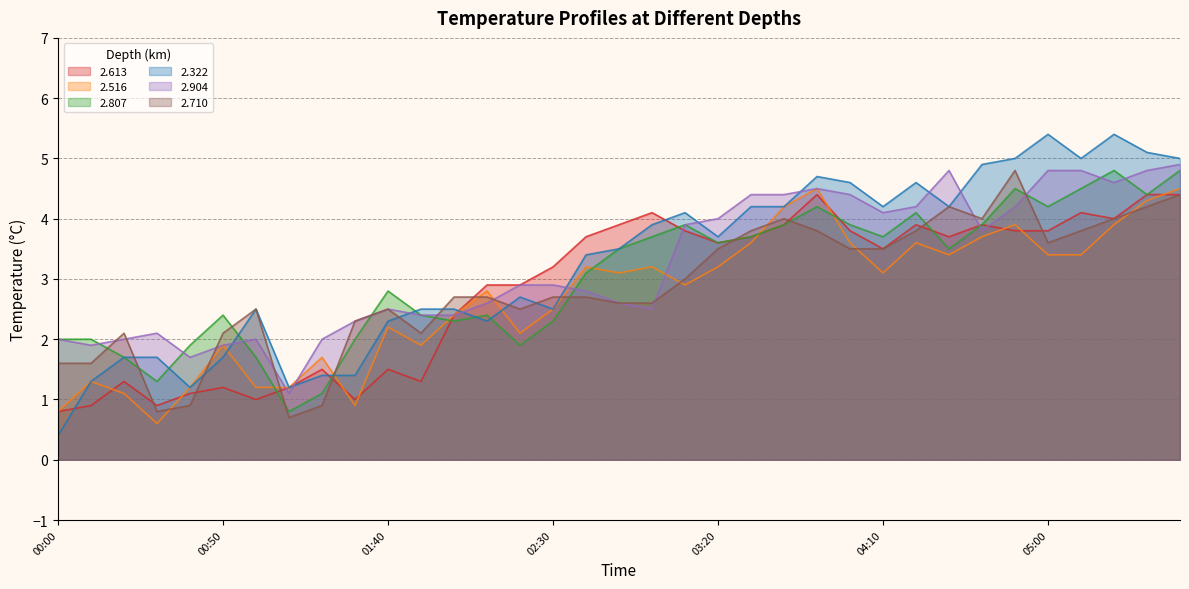

Rank the categories by 2.807 value from highest to lowest.

05:20, 05:40, 04:50, 05:10, 05:30, 03:50, 05:00, 04:20, 03:10, 03:40, 04:00, 04:40, 03:00, 03:30, 04:10, 03:20, 02:50, 04:30, 02:40, 01:40, 00:50, 01:50, 02:10, 02:00, 02:30, 00:00, 00:10, 01:30, 00:40, 02:20, 00:20, 01:00, 00:30, 01:20, 01:10